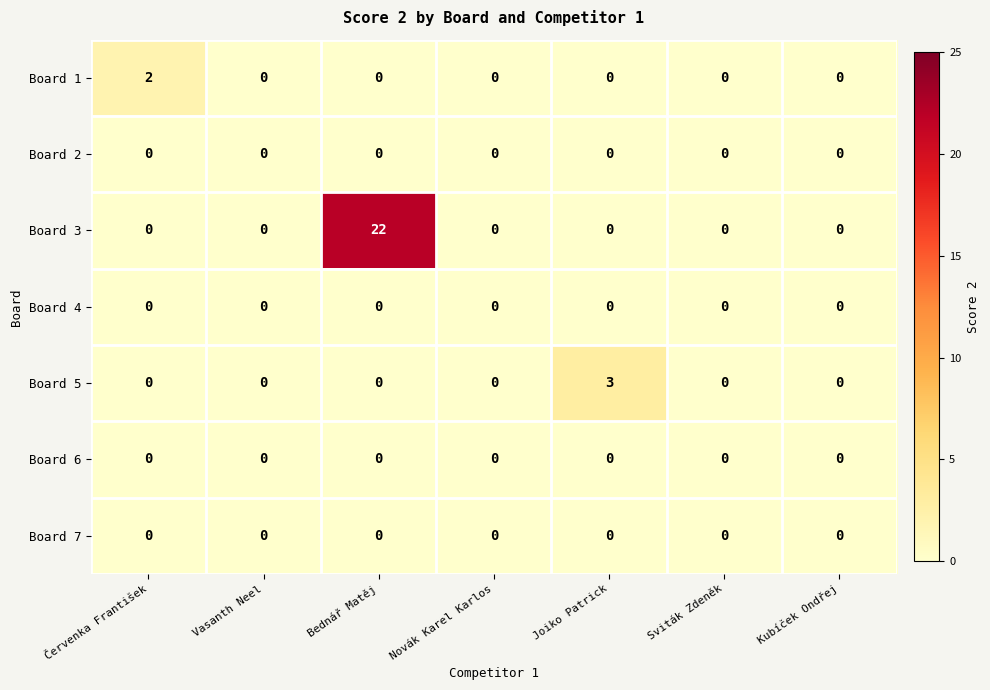

Is it true that Board 6 equals 0 at Bednář Matěj?

True